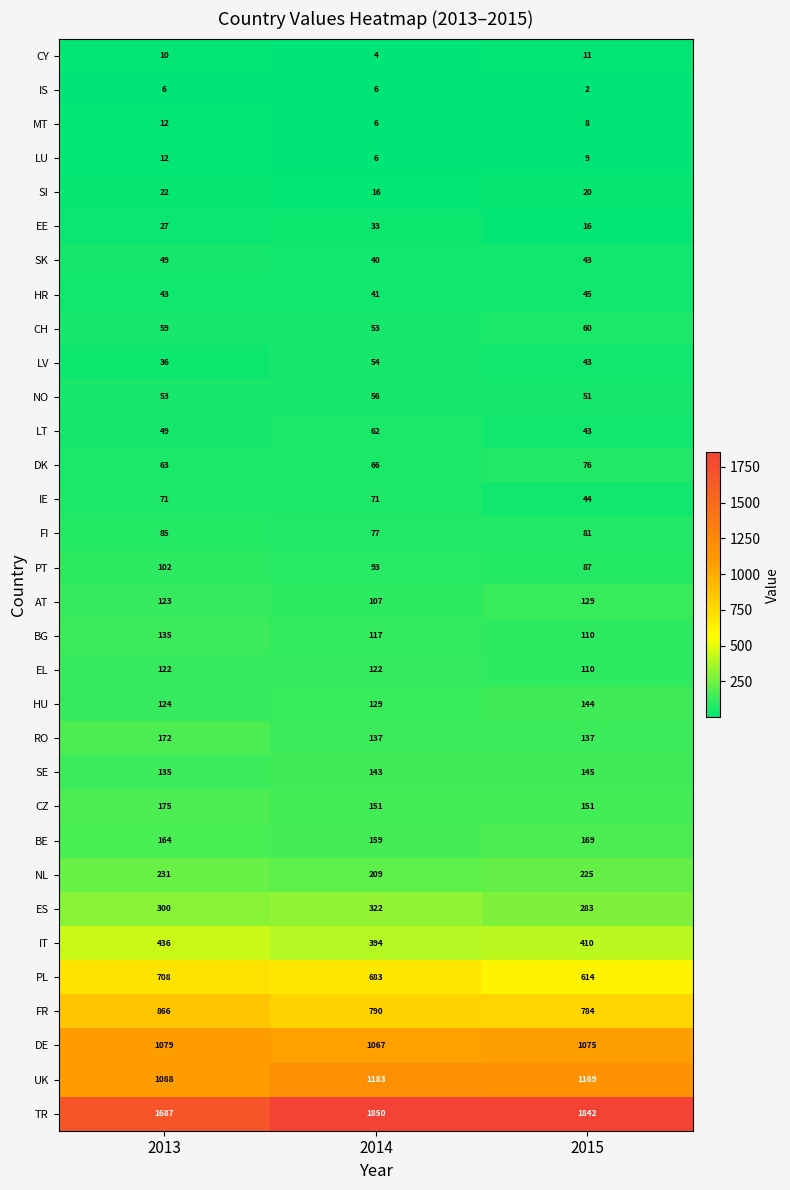

Which category has the highest value in the AT series?

2015